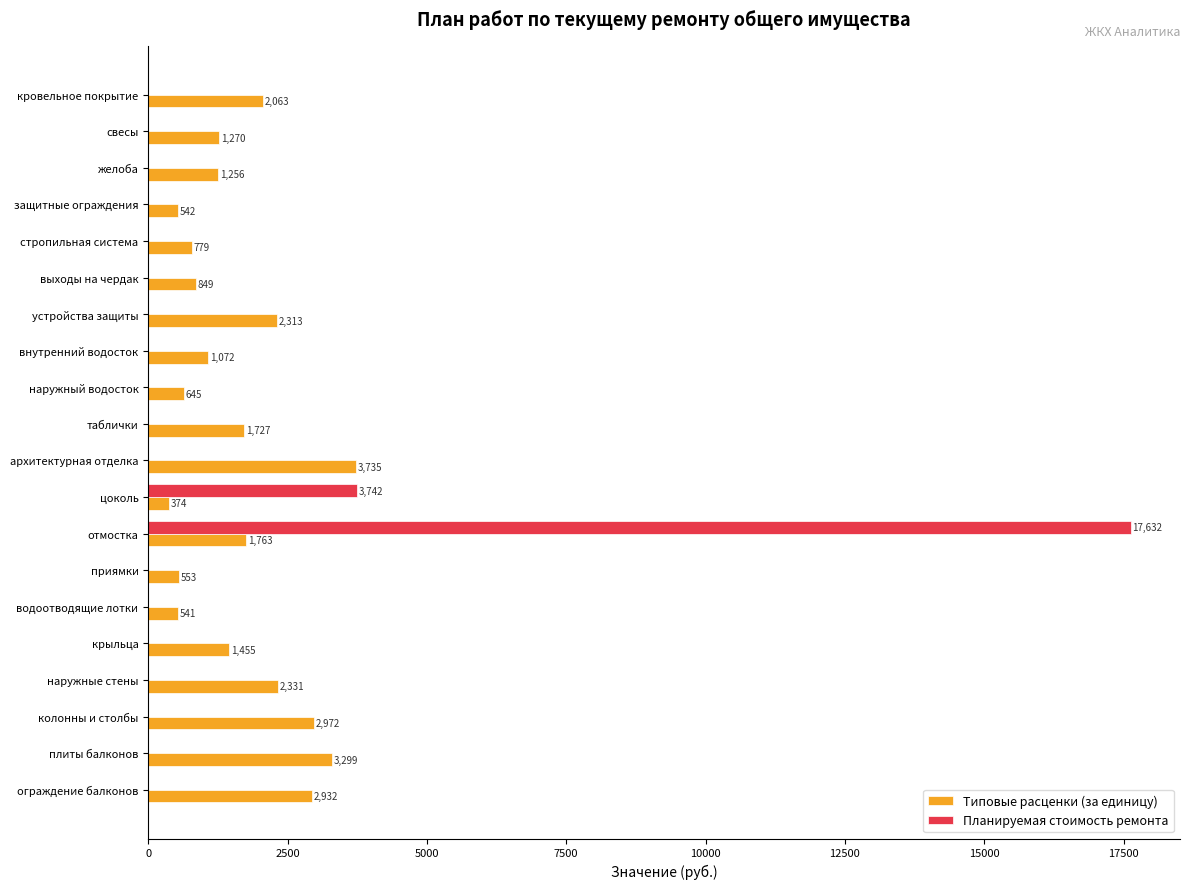

Is it true that Планируемая стоимость ремонта equals 6298.5 at наружные стены?

False